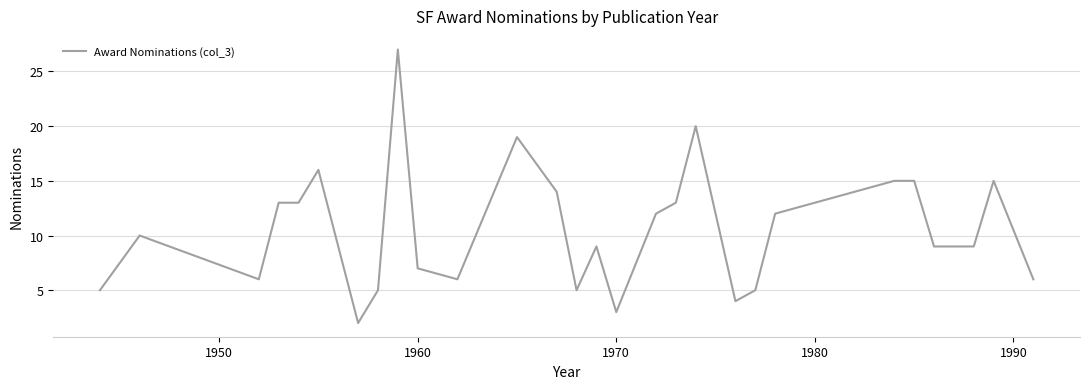

What is the greatest value displayed?

27